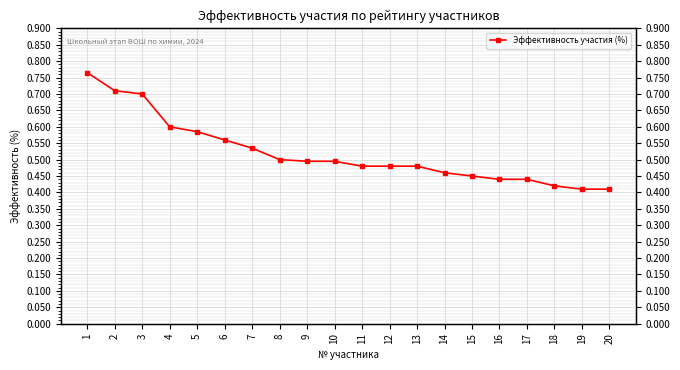

What is the difference between the second highest and minimum values?

0.3